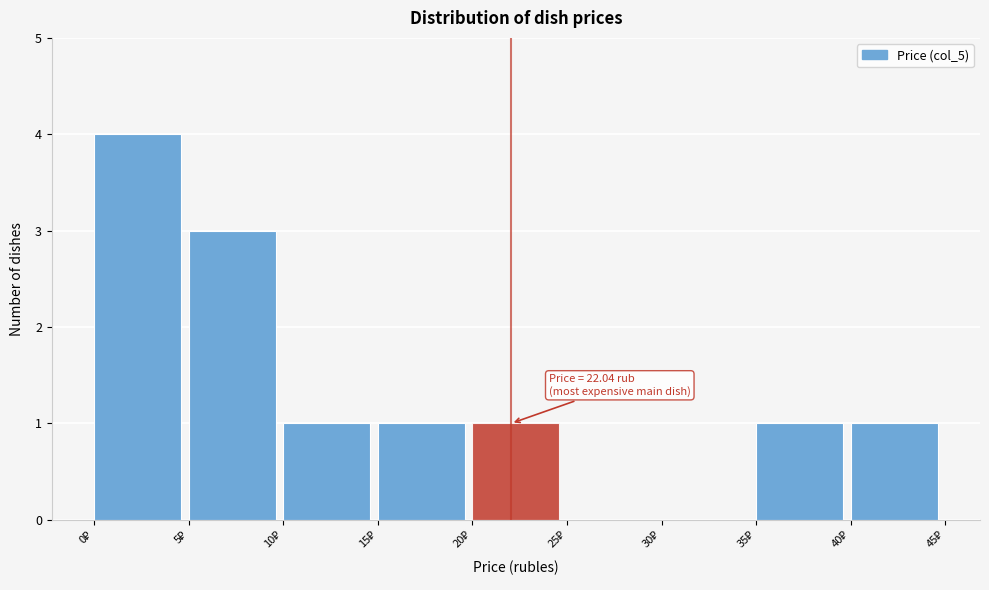

Which range on the x-axis has the tallest bar?

0 to 5